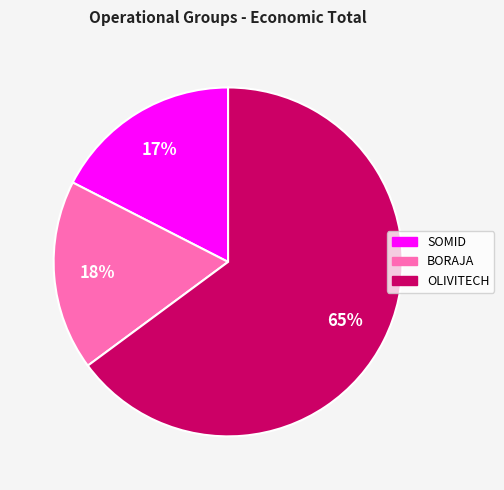

What is the largest slice in the pie chart?

OLIVITECH